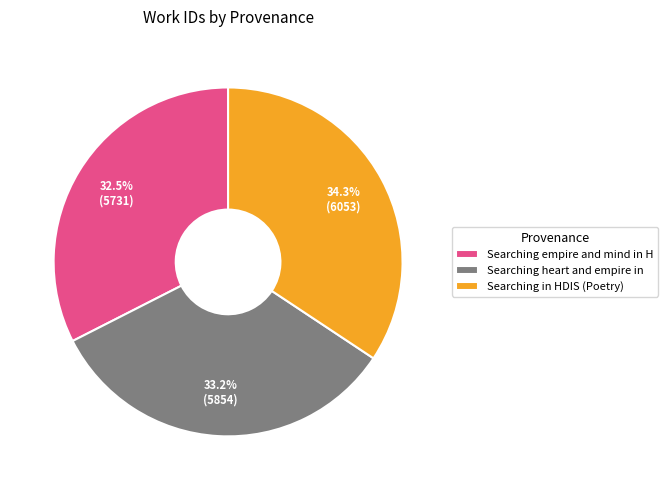

What is the largest slice in the pie chart?

Searching in HDIS (Poetry)